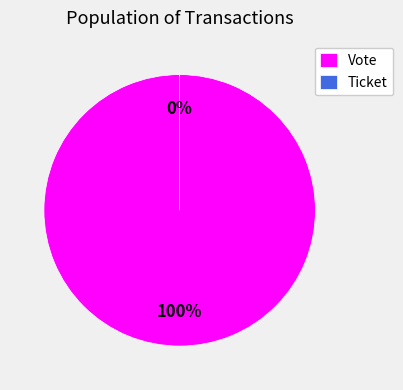

To the nearest percent, what portion does Vote represent?

100%